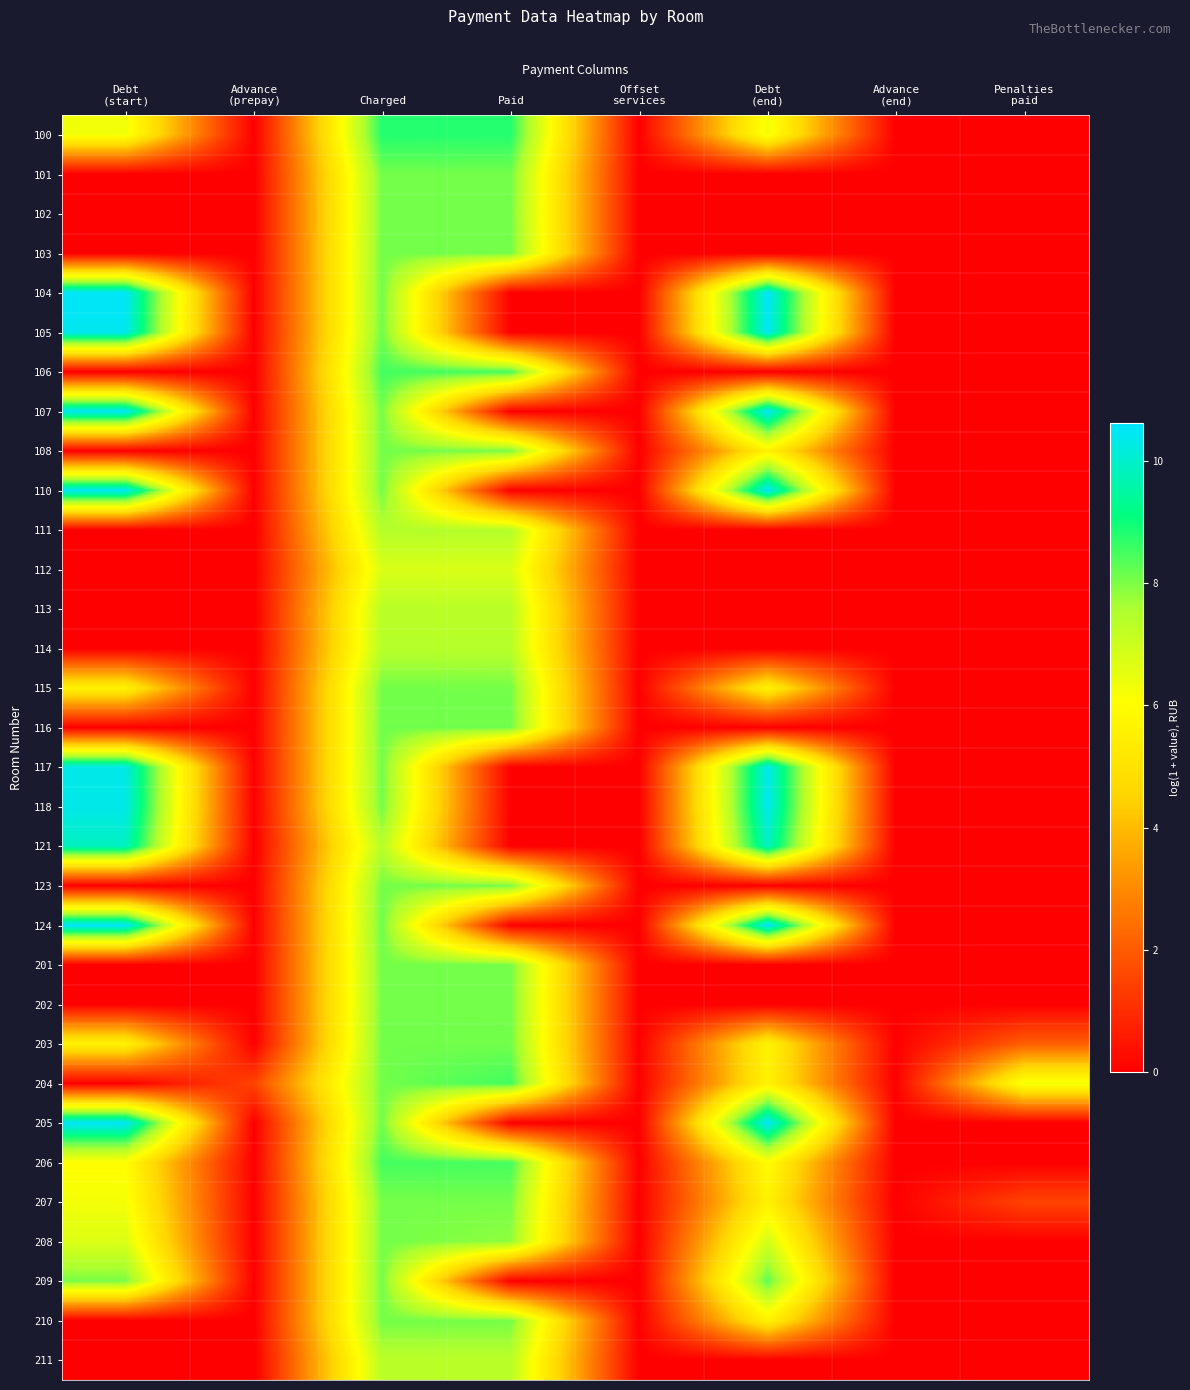

Count the number of categories in the chart.

8